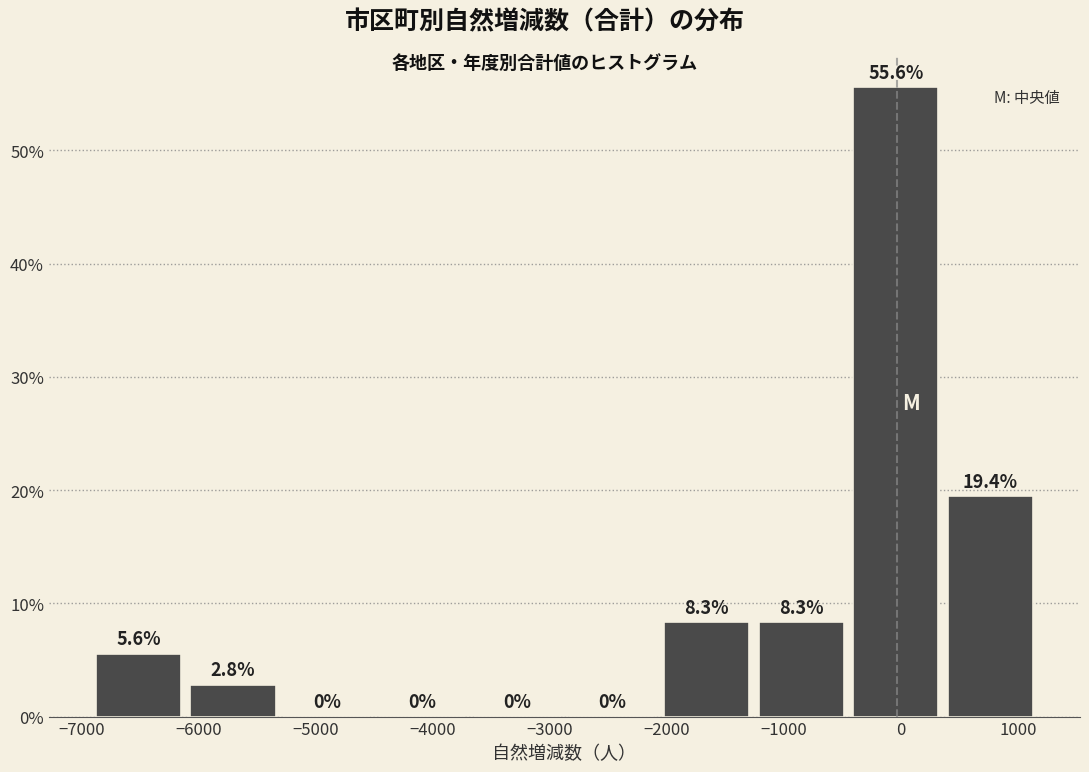

Over which range of the x-axis is the bar tallest?

-400 to 400